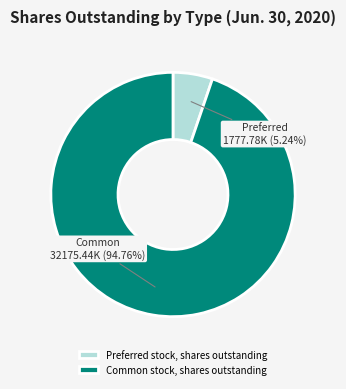

To the nearest percent, what percentage of the pie is Common stock, shares outstanding?

95%